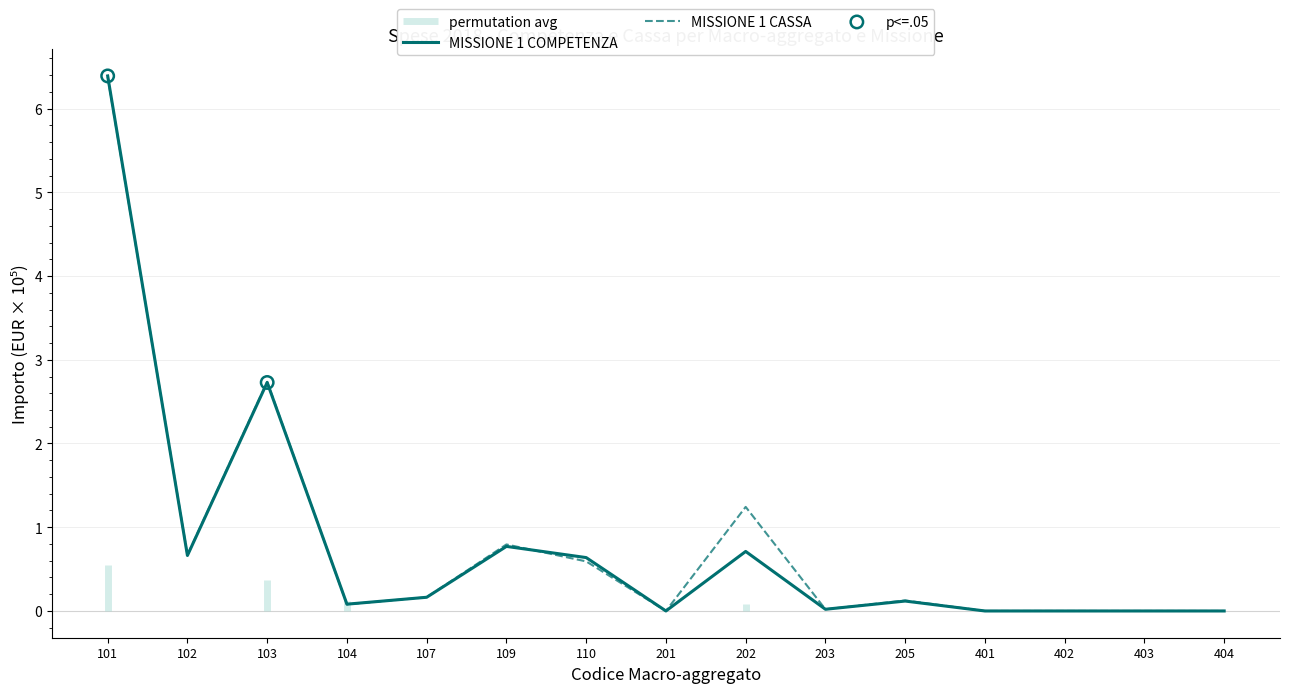

What is the total value across all series at 104?

0.2